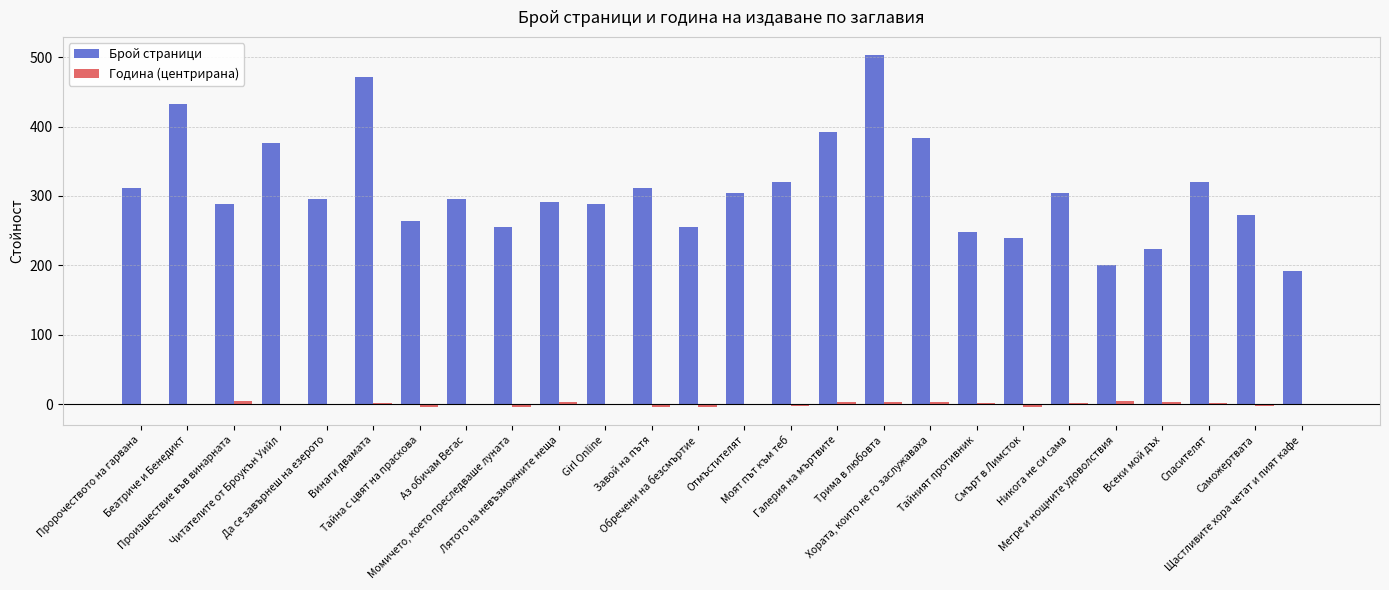

What is the maximum value for Брой страници?

504.0